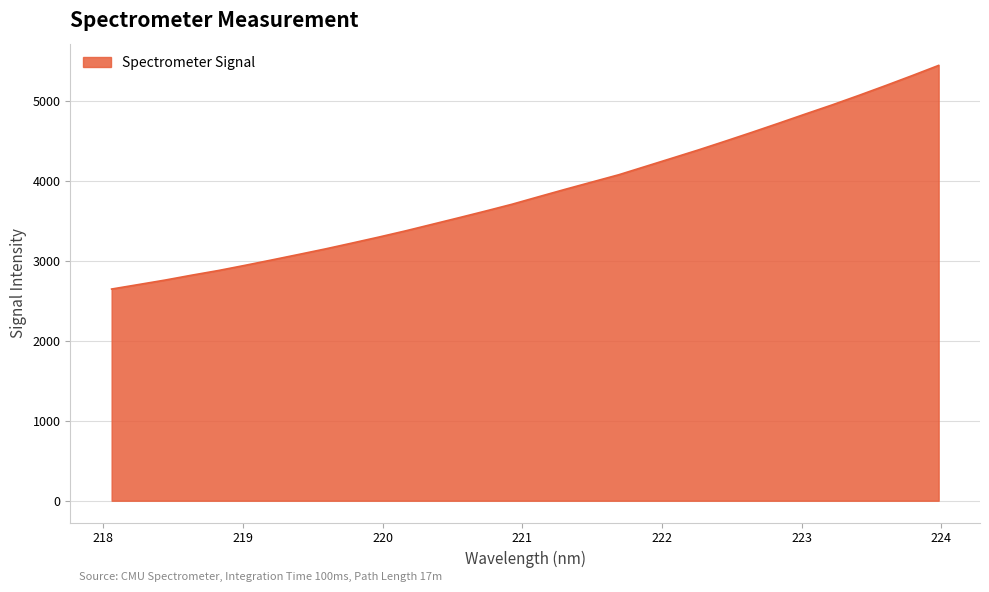

What is the minimum value shown in the chart?

2646.2